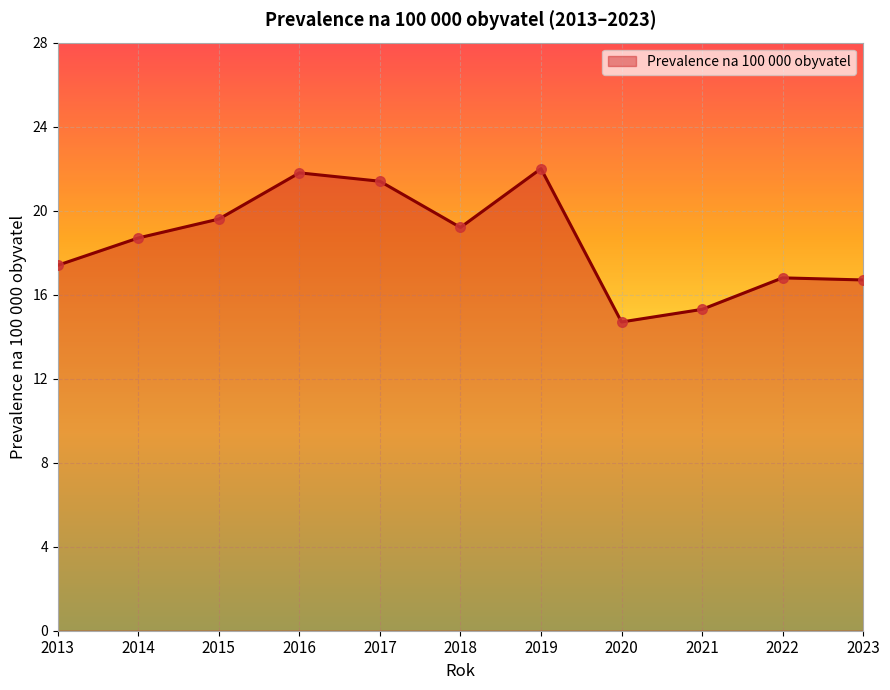

Approximately how many times larger is the value at 2017 compared to 2018?

1.1